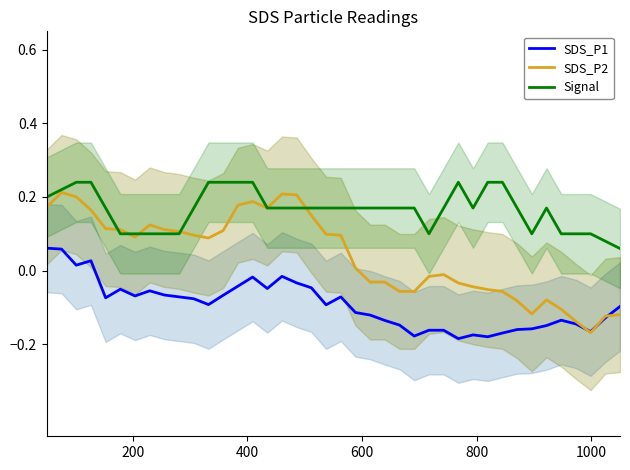

How many interior local valleys does the SDS_P2 series have?

5